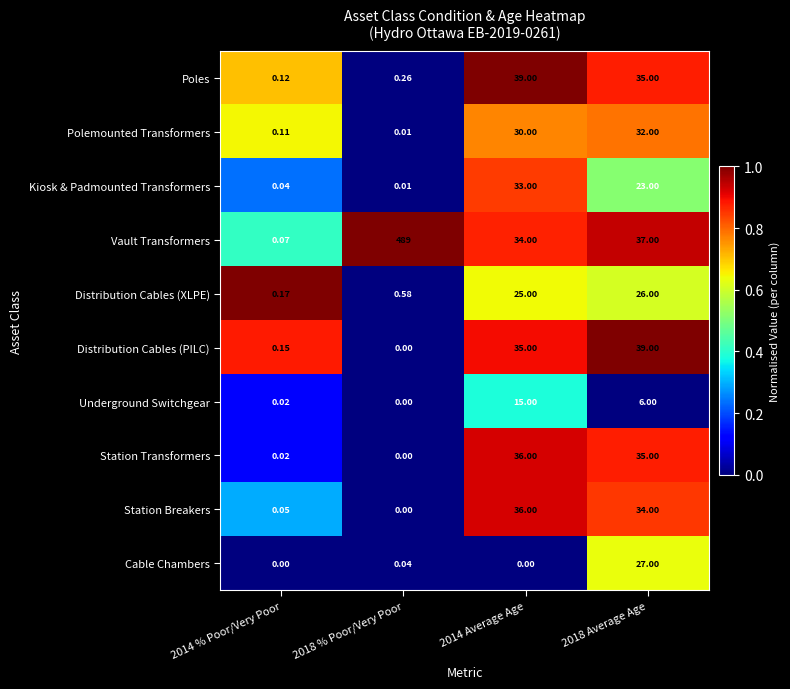

Is the value of Cable Chambers at 2014 Average Age greater than the value of Station Transformers at 2014 Average Age?

No